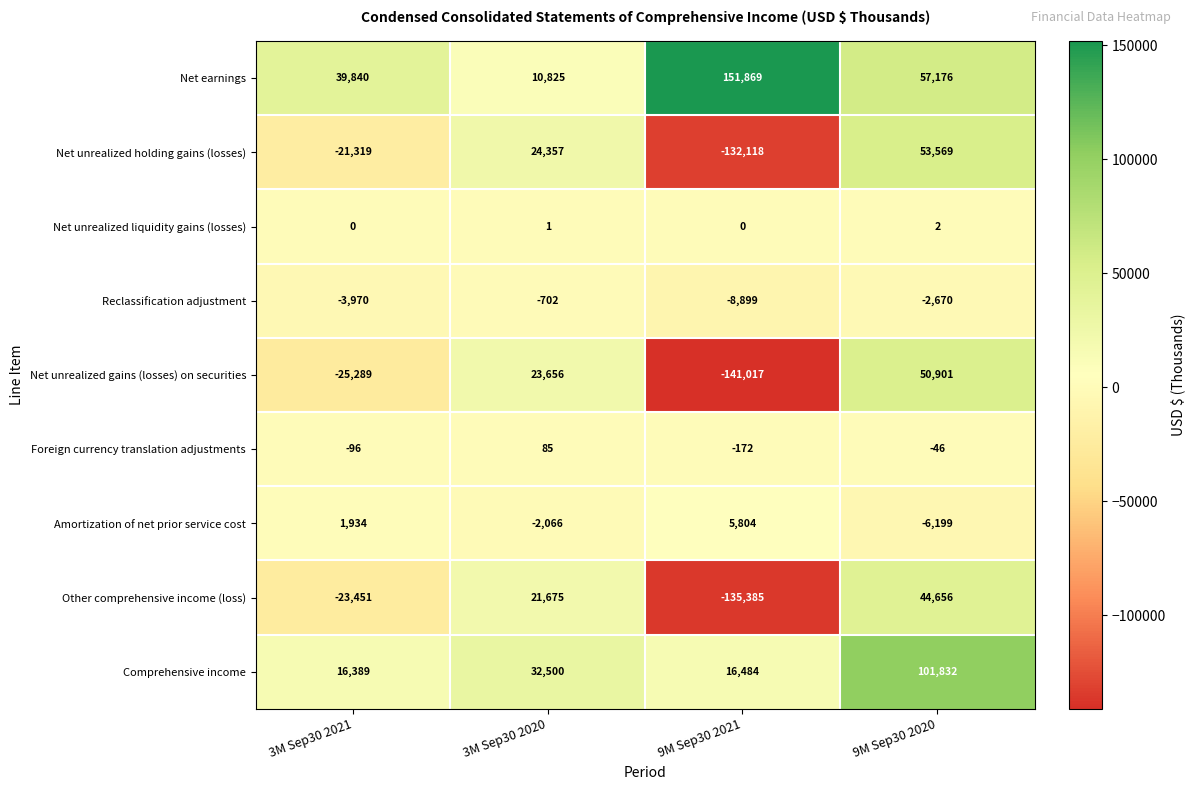

Count the Foreign currency translation adjustments values in the range -96 to 85.

3